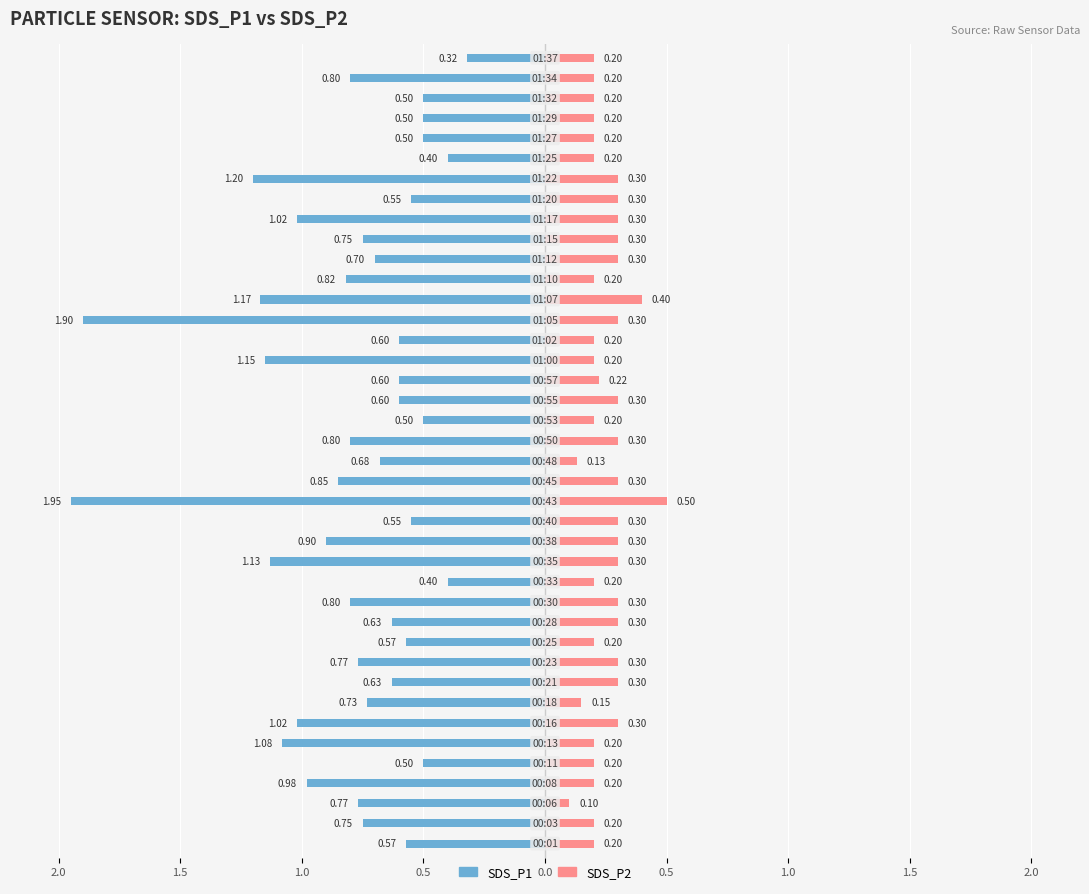

Are the bars horizontal?

Yes